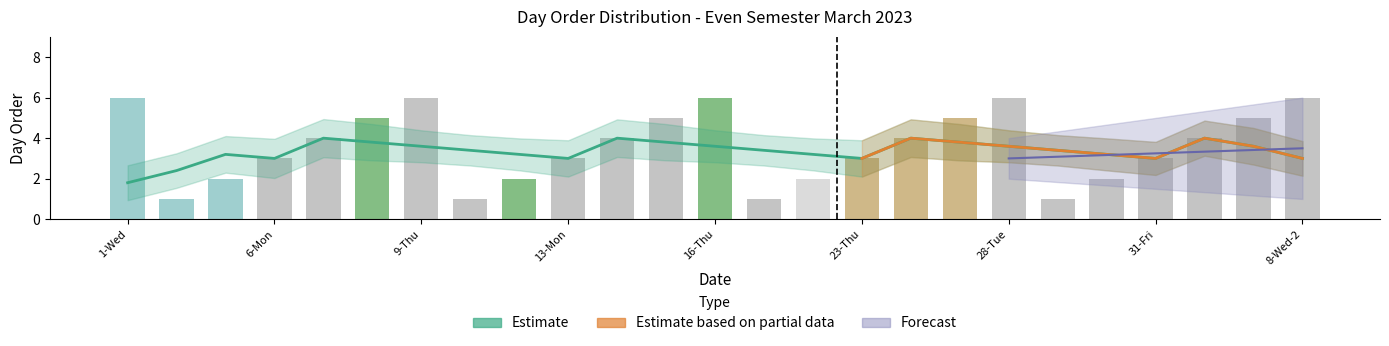

What is the label of the 9th bar from the right?

24-Fri